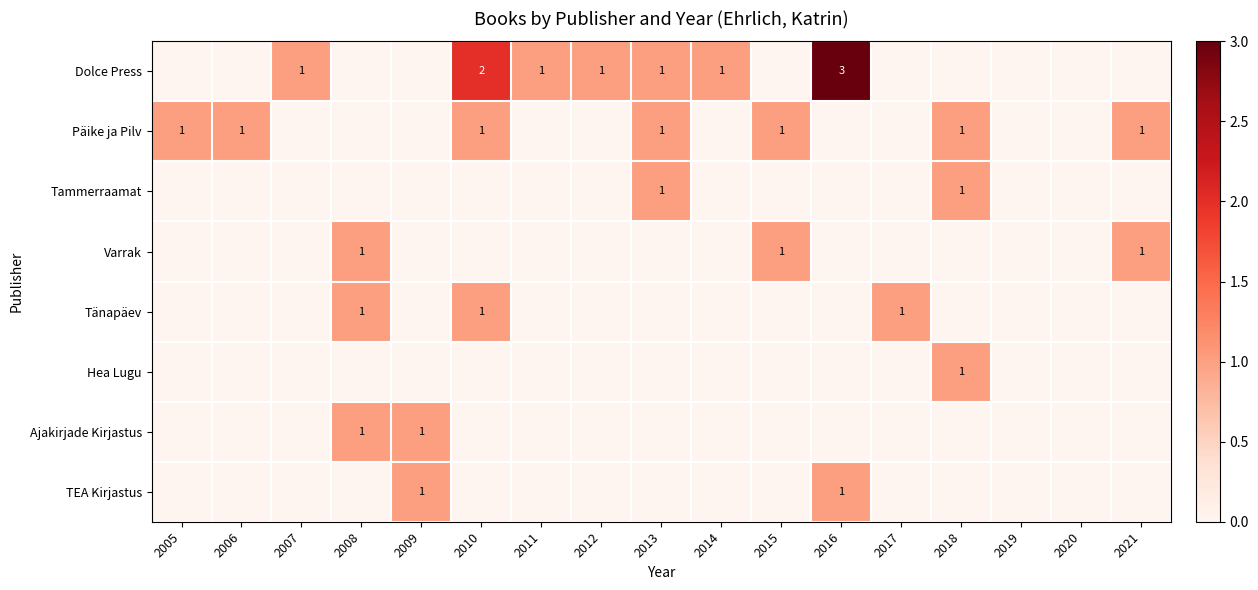

The Dolce Press series shows 1 at 2007. True or false?

True